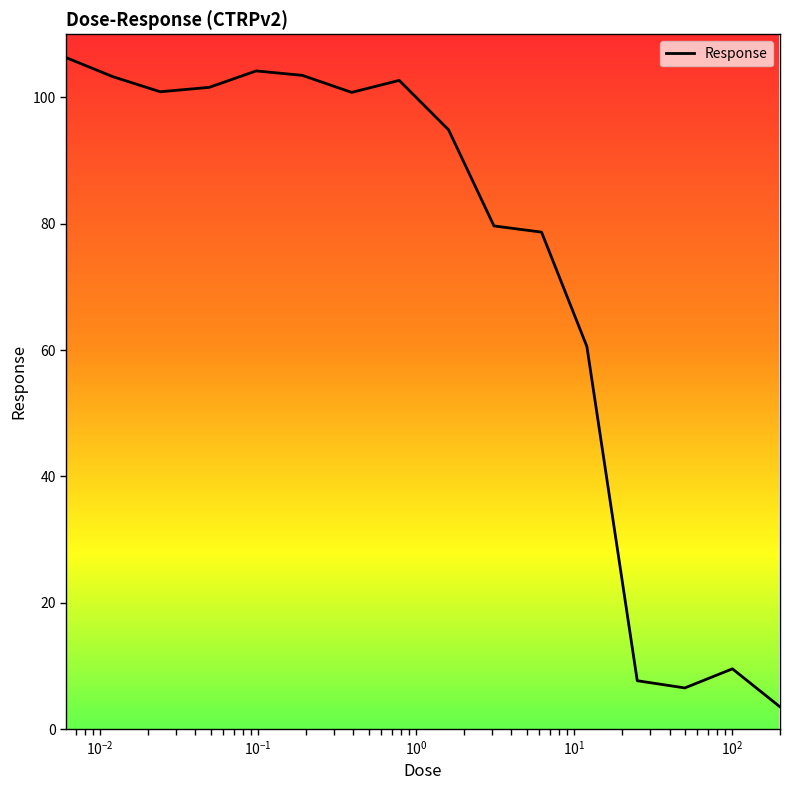

What is the difference between the maximum and minimum values?

102.8